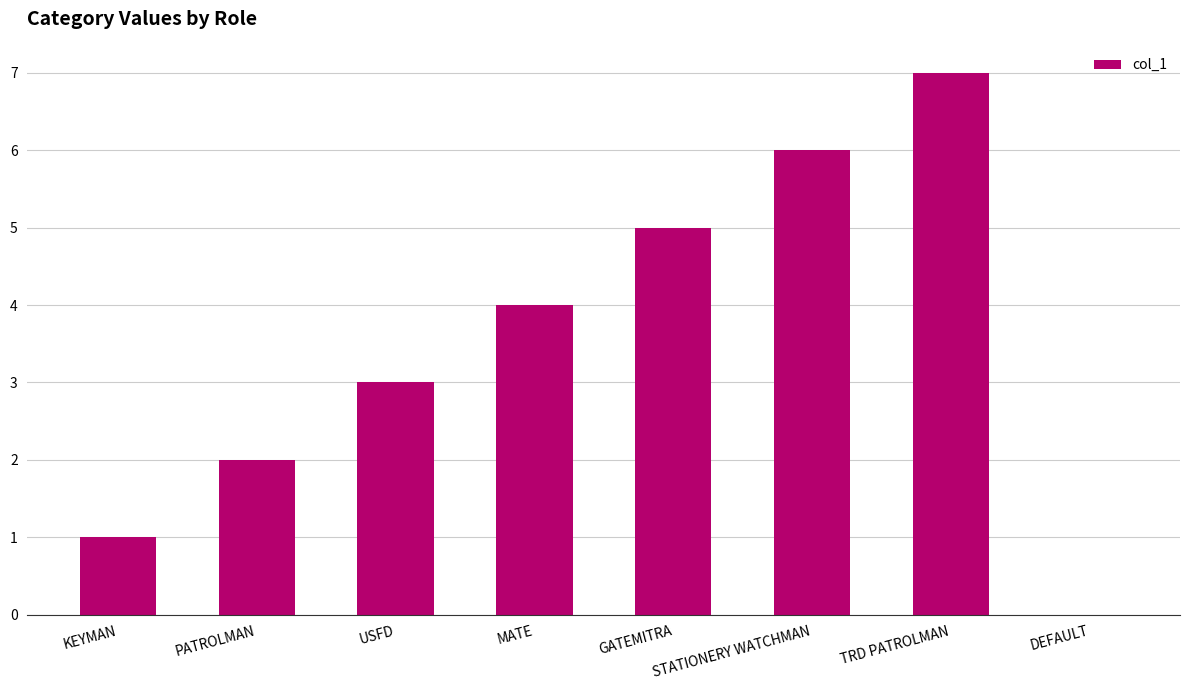

The chart shows a value of 10 at TRD PATROLMAN. True or false?

False